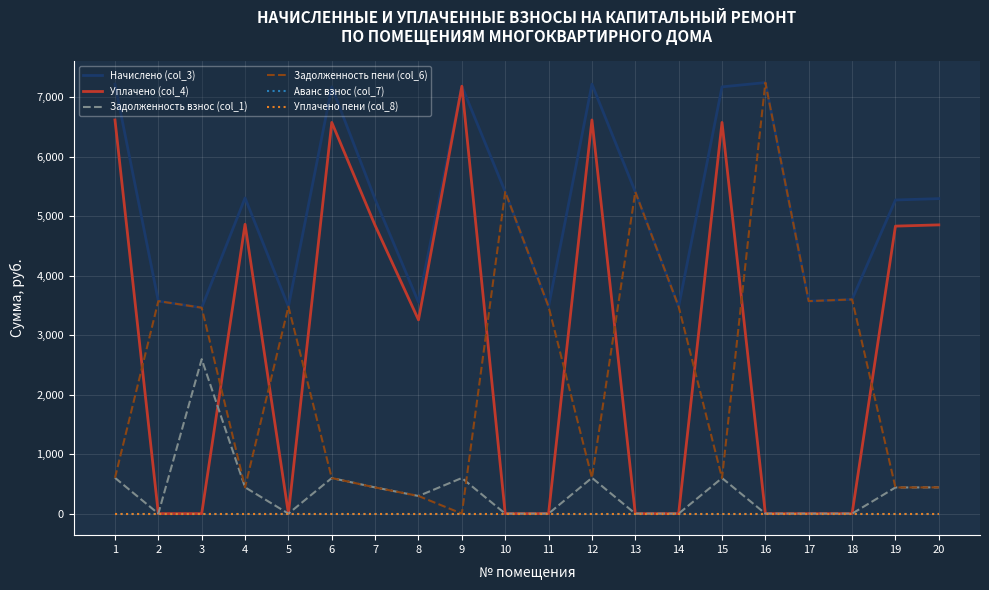

At which label does Задолженность пени (col_6) first exceed 3462?

2